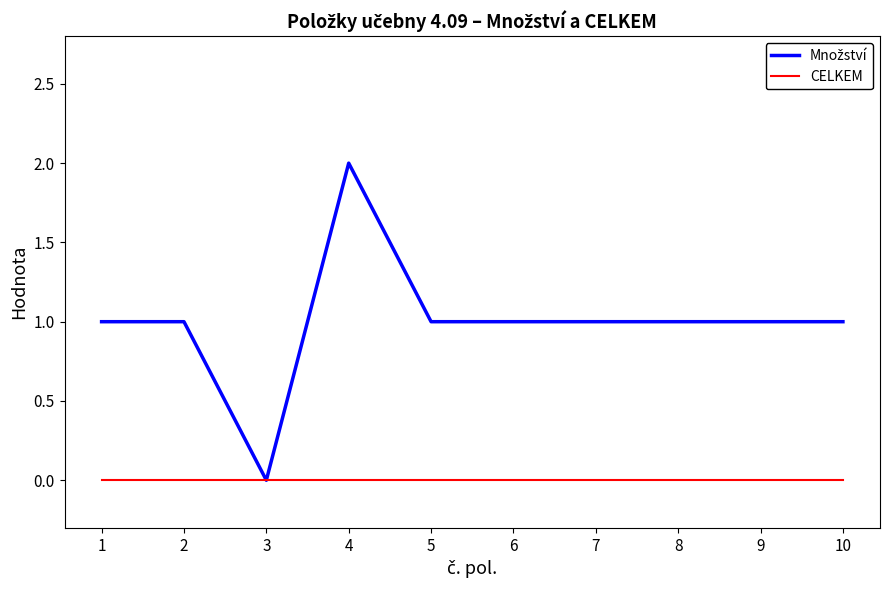

Count the number of data series in this chart.

2